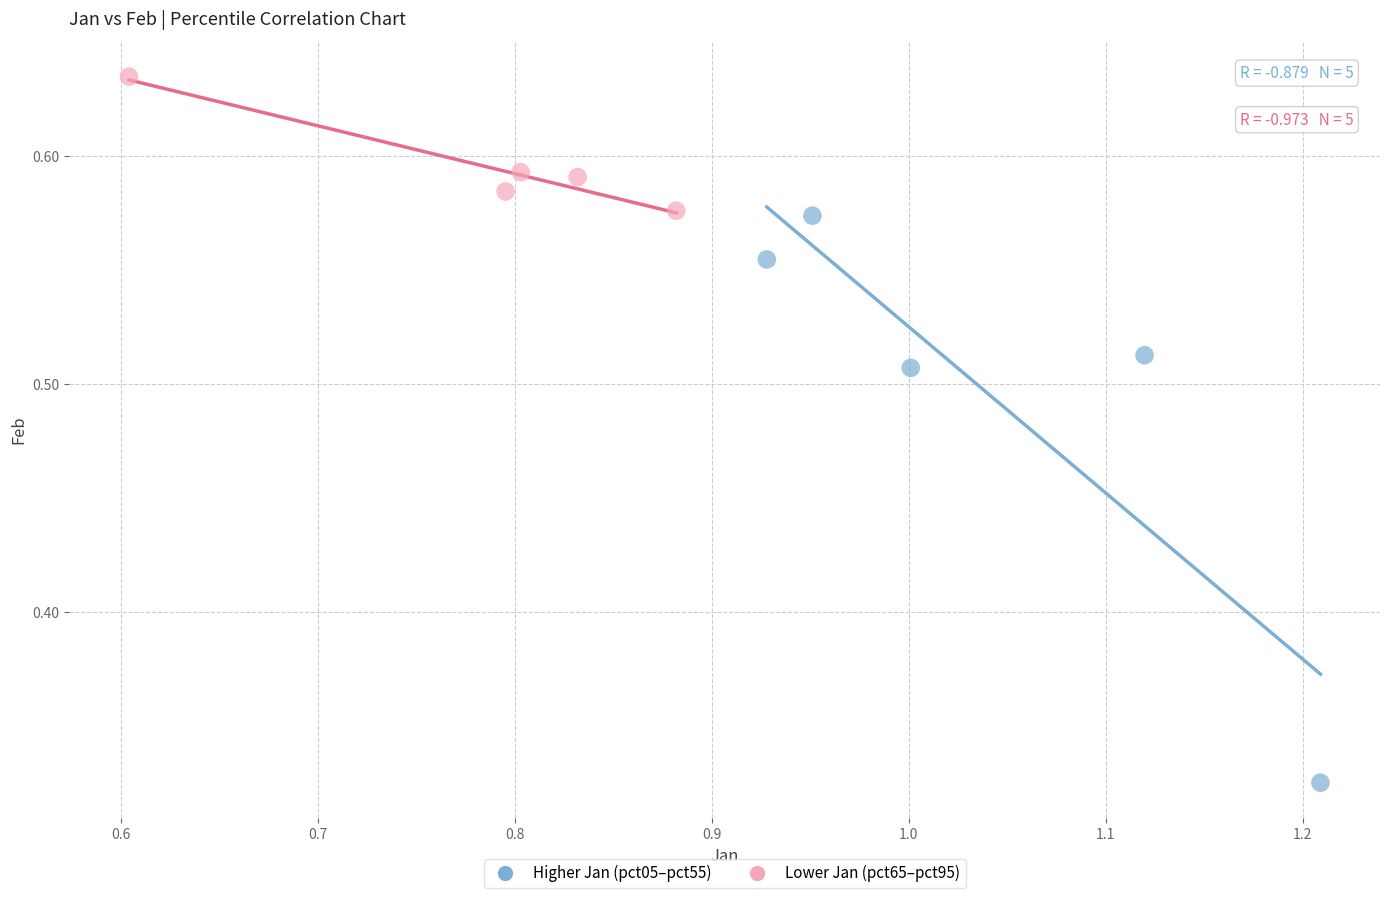

Which series has the widest spread of Y values?

Higher Jan (pct05–pct55)